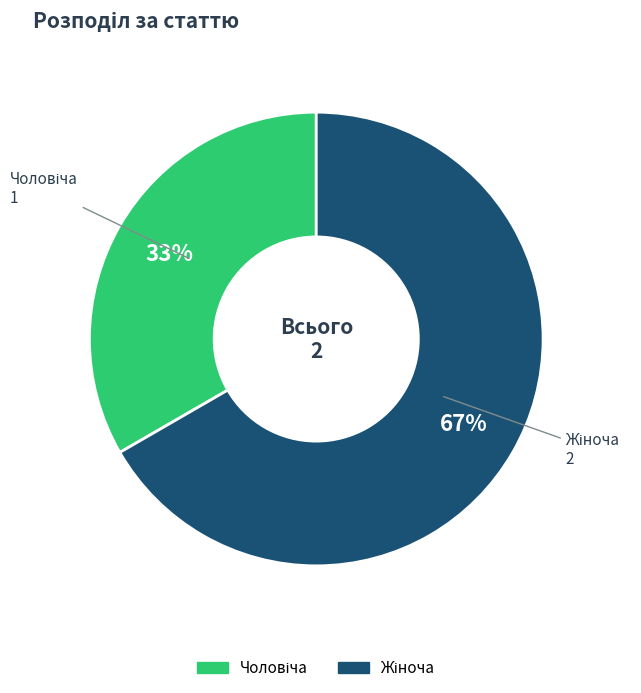

Is there a majority slice in this chart?

Yes